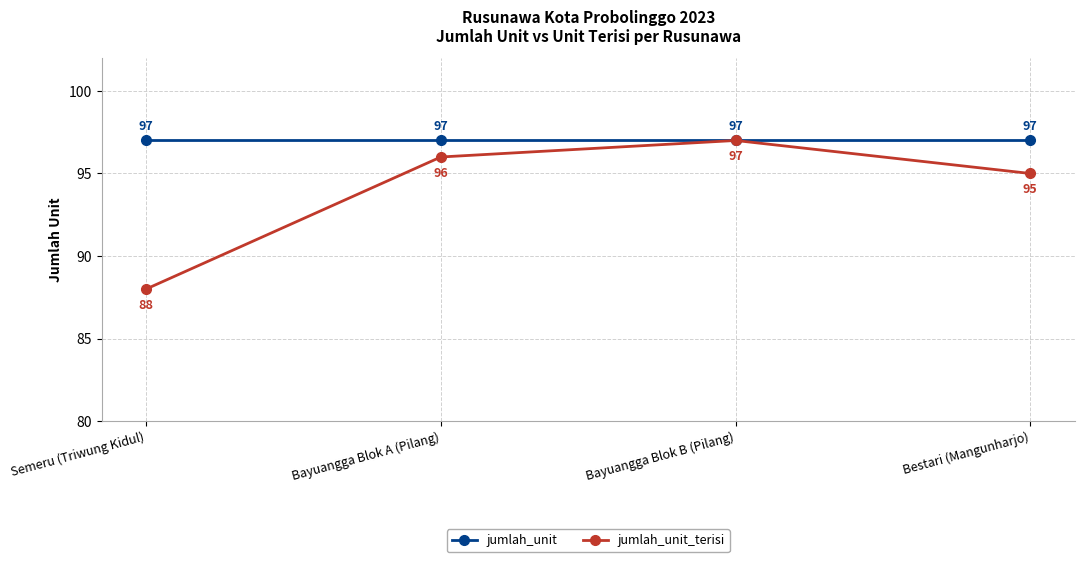

Rank the series at Semeru (Triwung Kidul) from lowest to highest value.

jumlah_unit_terisi, jumlah_unit